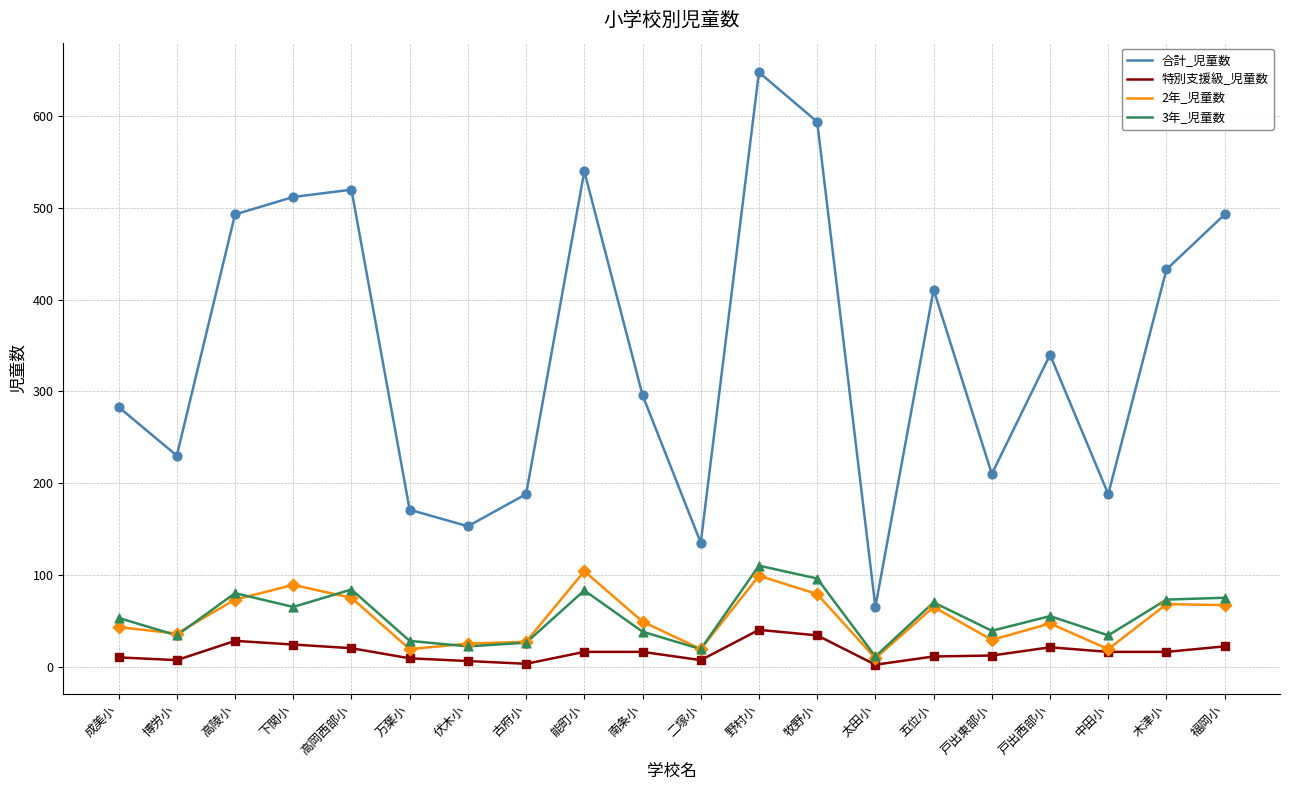

At how many categories does at least one series exceed 194?

14